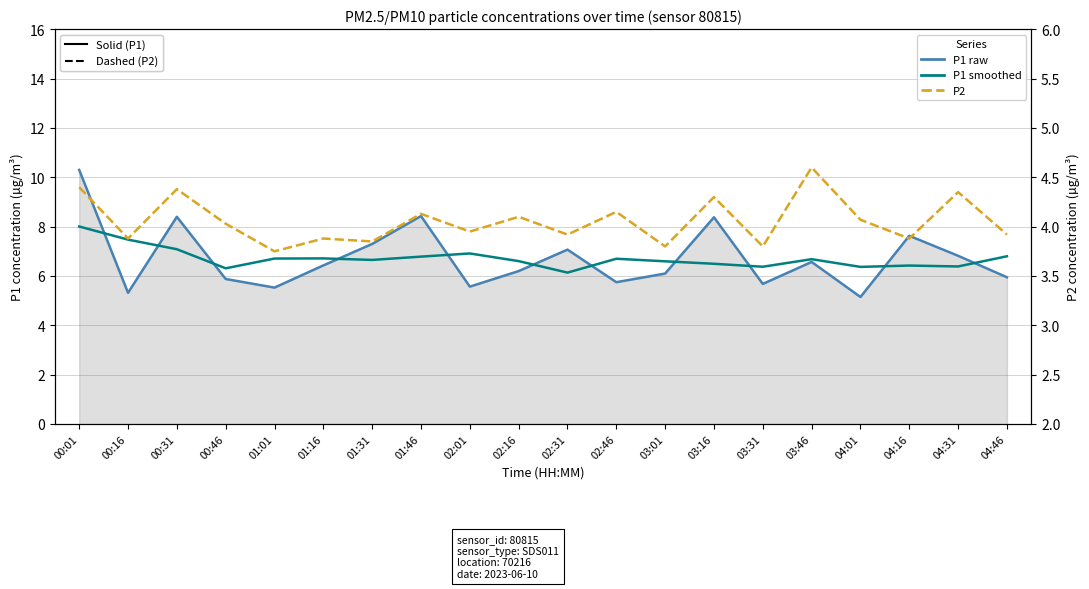

Does the chart have visible grid lines?

Yes